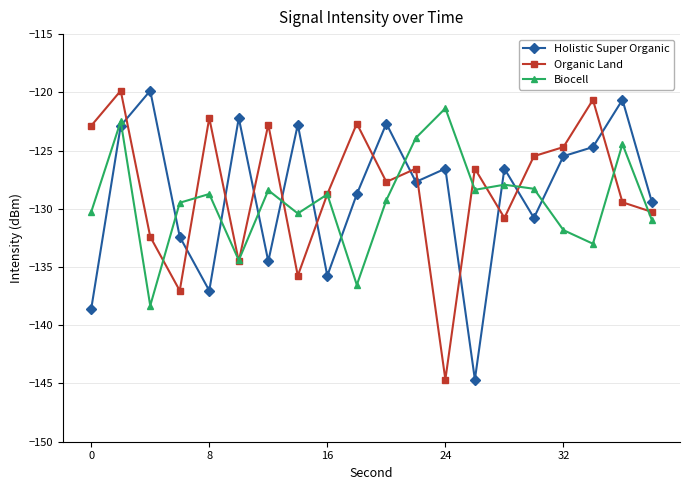

How many interior local peaks does the Holistic Super Organic series have?

7